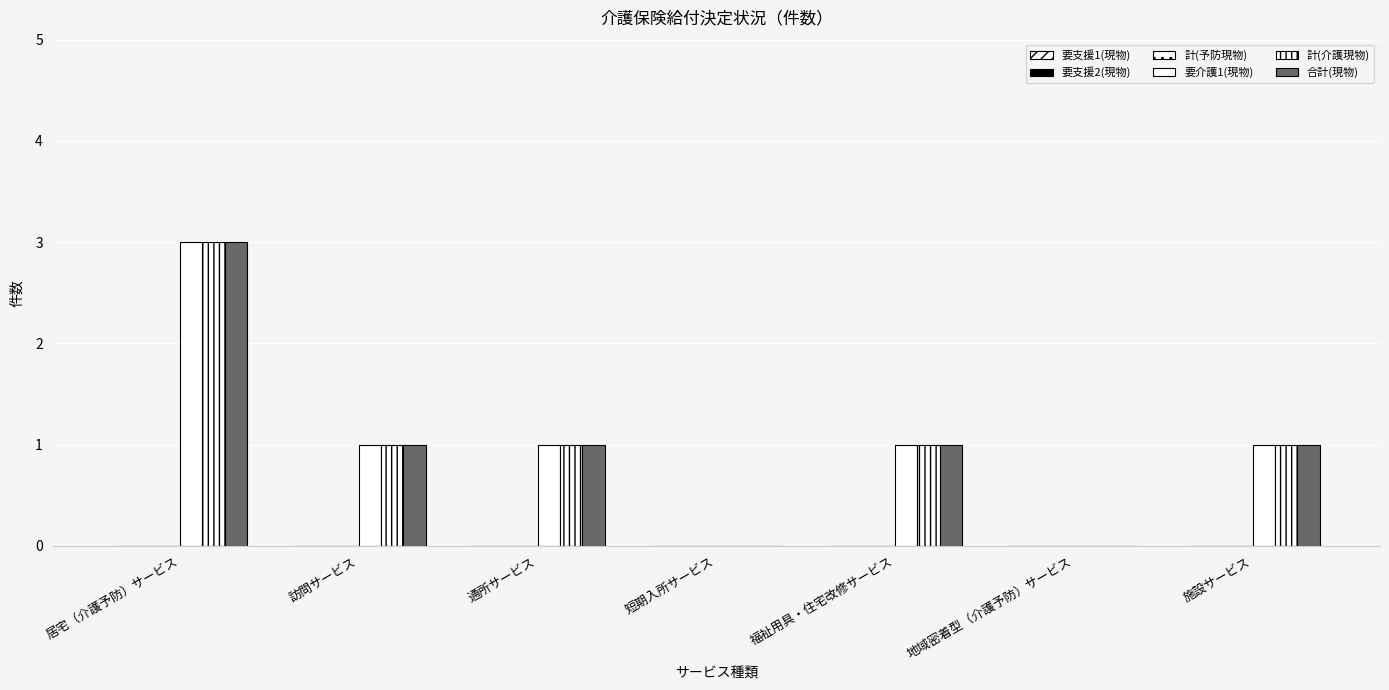

Reading left to right, list all the values displayed in this chart.

要支援1(現物): 0	0	0	0	0	0	0
要支援2(現物): 0	0	0	0	0	0	0
計(予防現物): 0	0	0	0	0	0	0
要介護1(現物): 3	1	1	0	1	0	1
計(介護現物): 3	1	1	0	1	0	1
合計(現物): 3	1	1	0	1	0	1